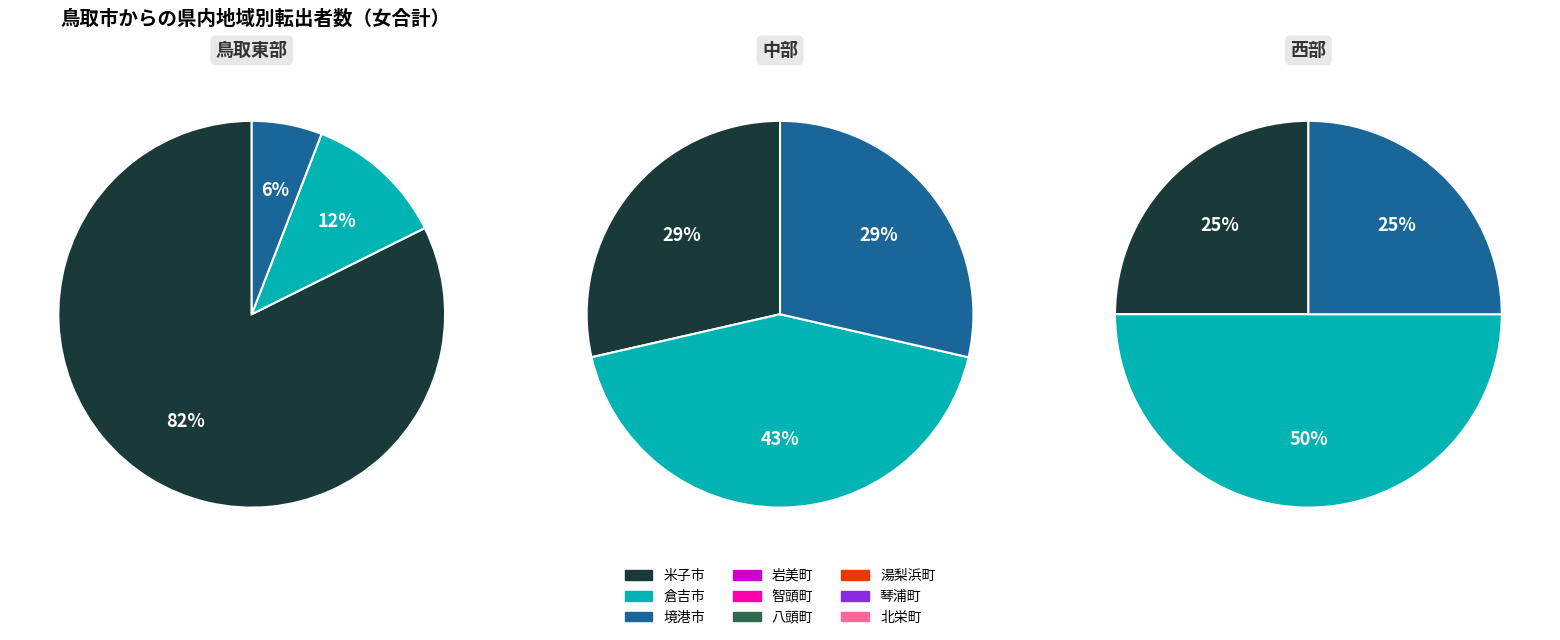

What is the largest slice in the pie chart?

米子市